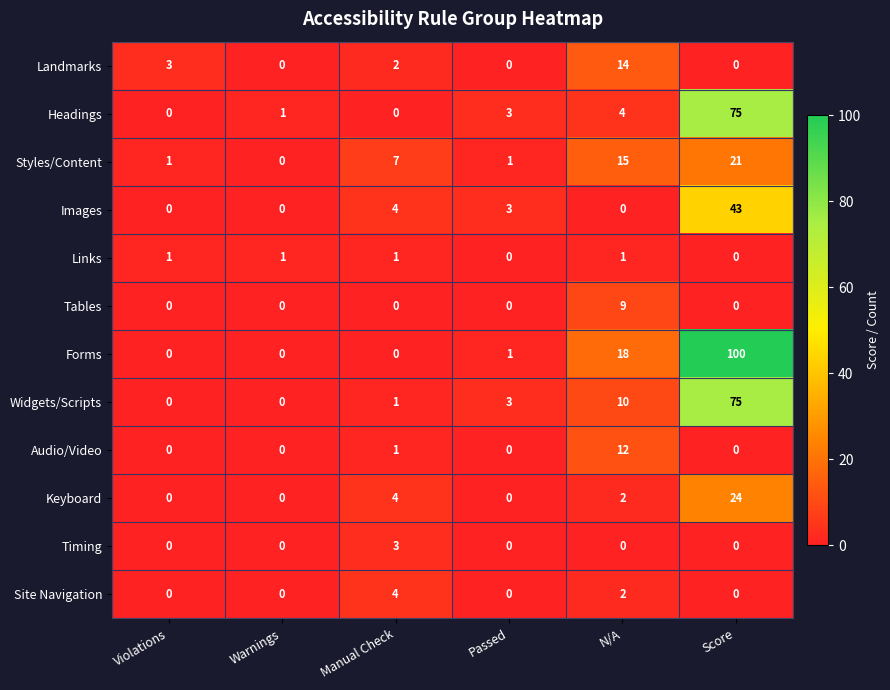

Which label corresponds to the largest value in the chart?

Score